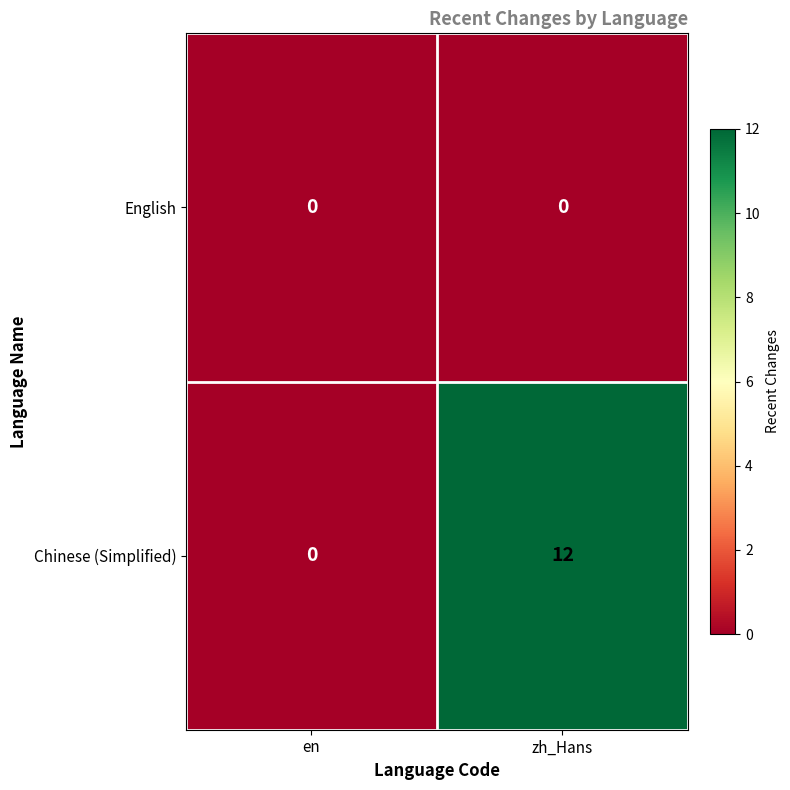

At which category is the sum across all series the highest?

zh_Hans